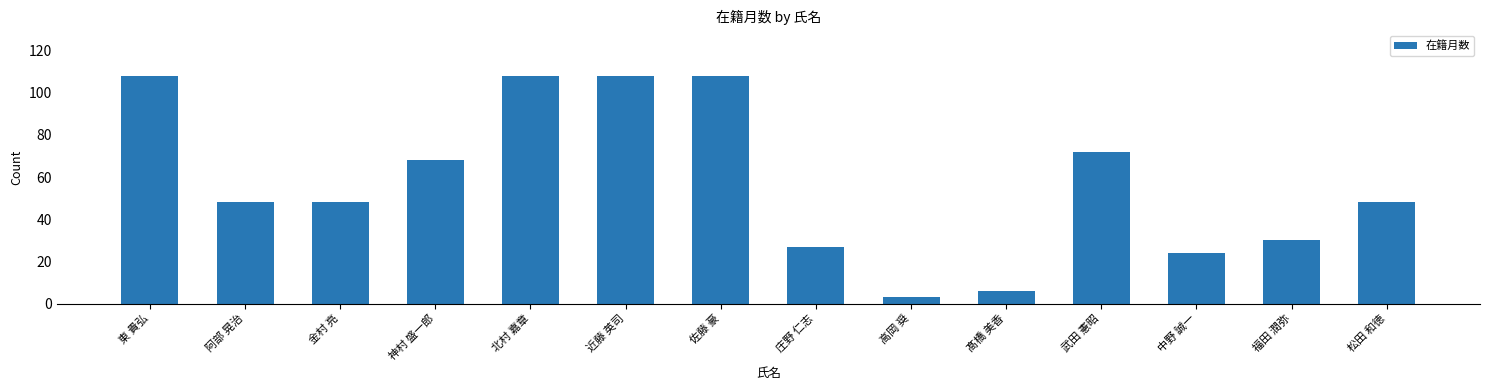

Is it true that the value at 北村 嘉章 is 108?

True